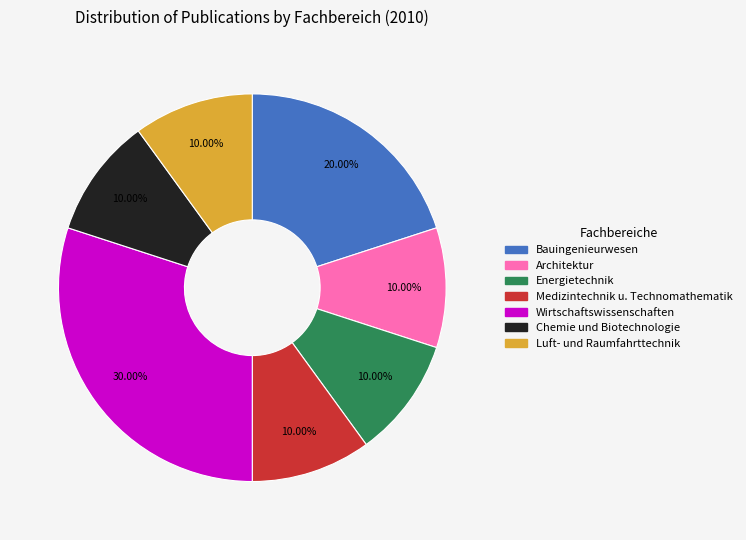

Is there any slice that represents more than half of the pie?

No